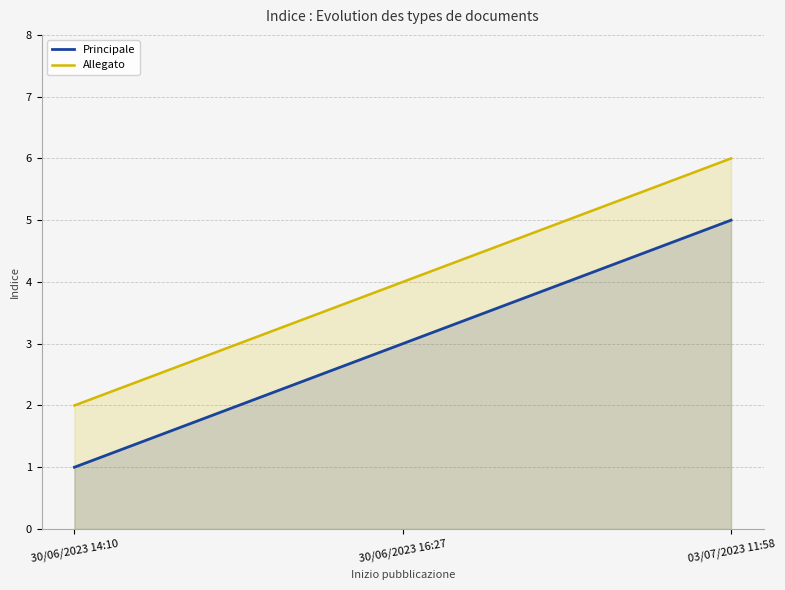

Between 03/07/2023 11:58 and 30/06/2023 16:27, which is larger?

03/07/2023 11:58